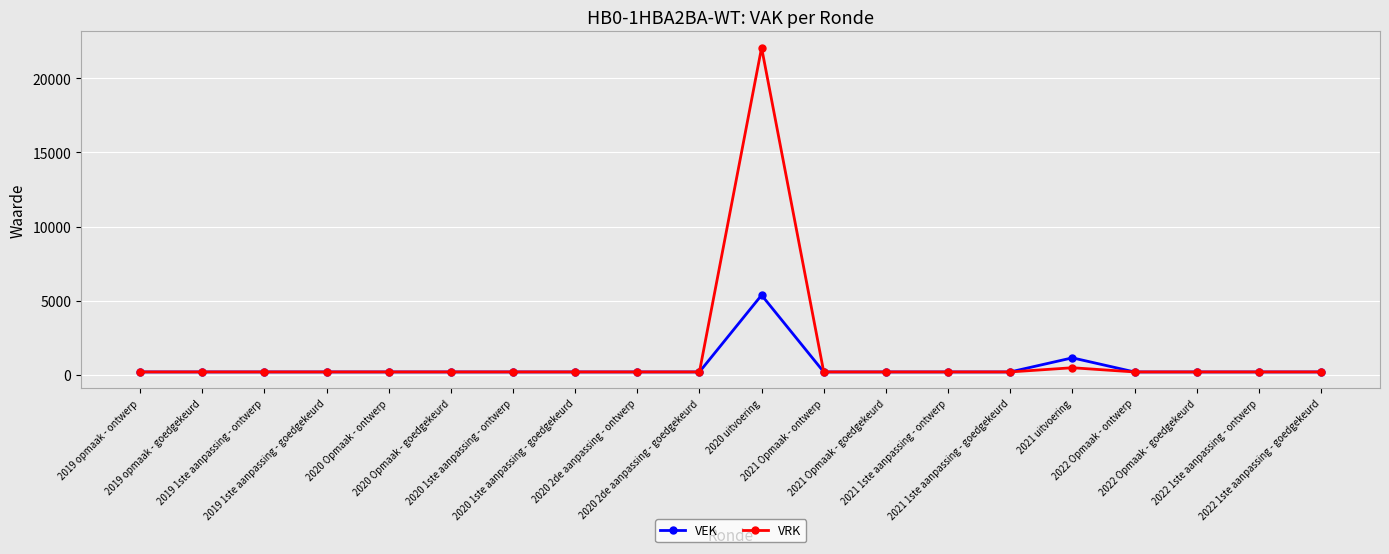

Rank the series by their maximum value, from lowest to highest.

VEK, VRK